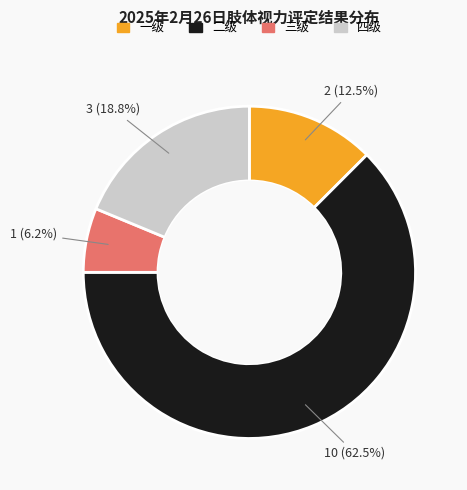

How much of the chart is everything except 二级?

37.5%